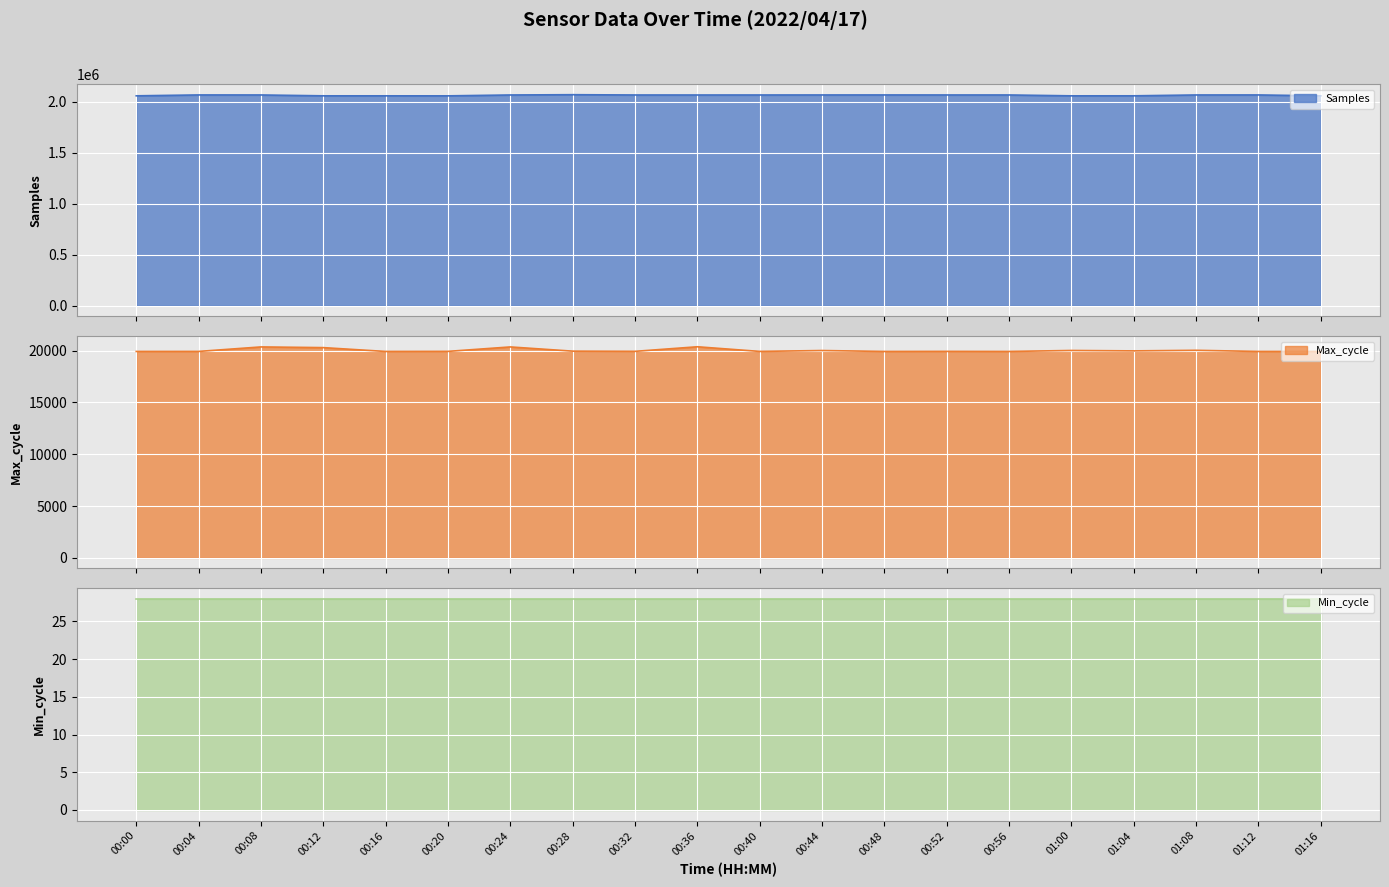

Which series has the widest spread of values?

Samples